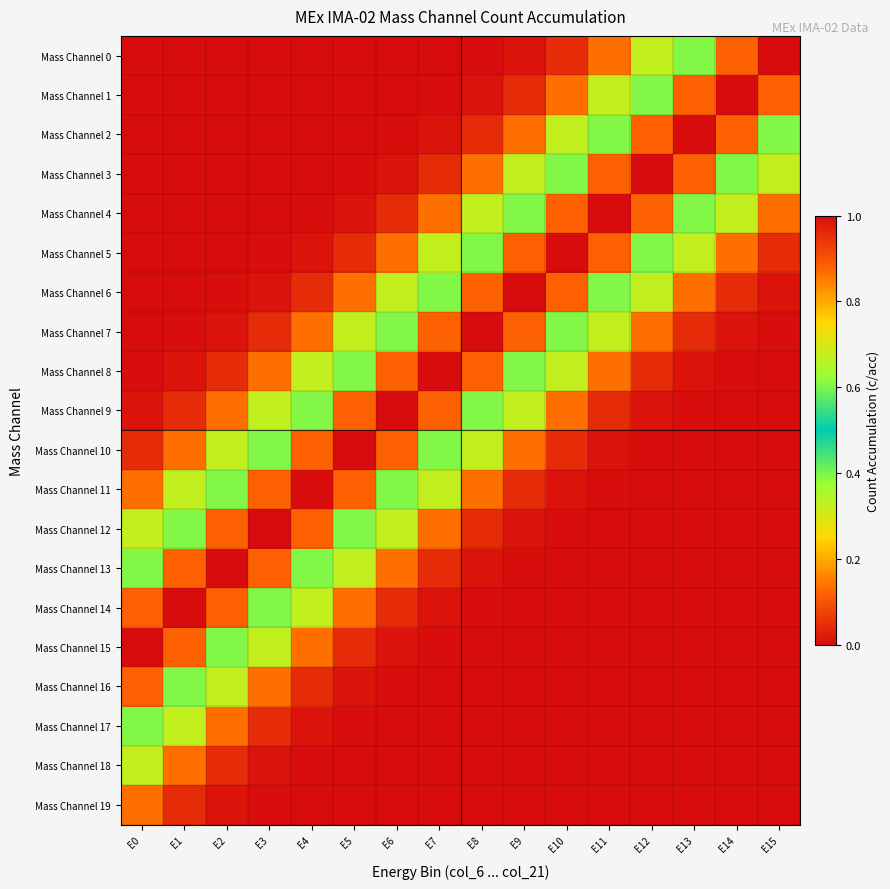

Which label corresponds to the largest value in the chart?

E15